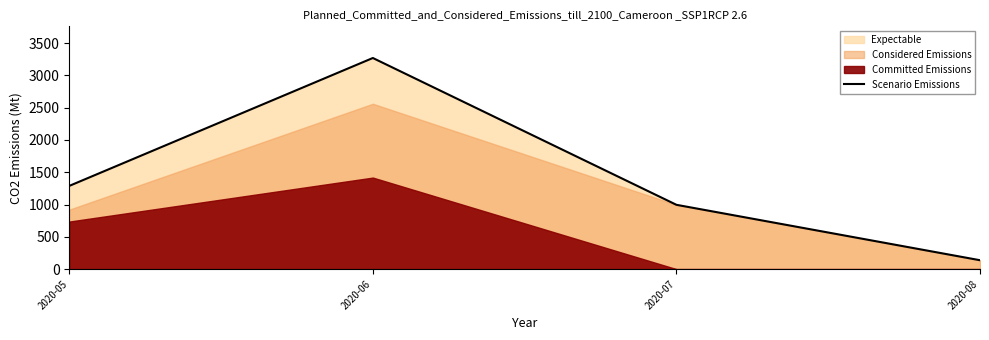

Reading left to right, extract all data points from this chart.

1288.1	3267.9	995.3	137.5